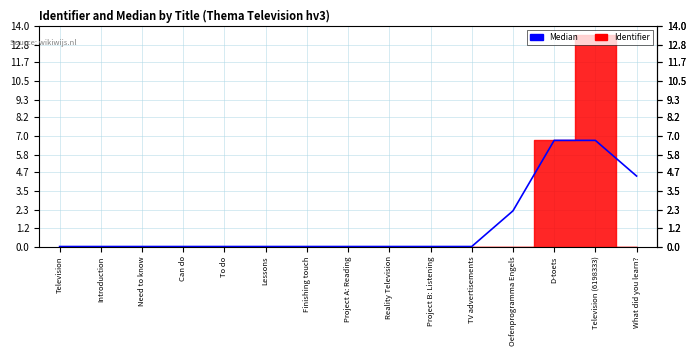

Which has a higher value, Project B: Listening or Oefenprogramma Engels?

Oefenprogramma Engels